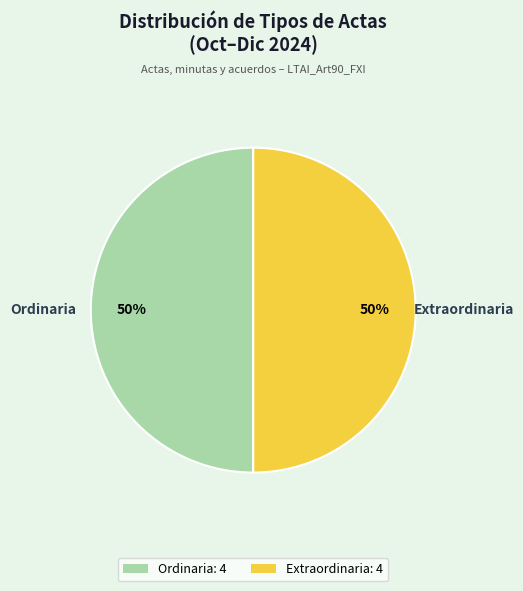

To the nearest percent, what is the combined percentage of Ordinaria: 4 and Extraordinaria: 4?

100%